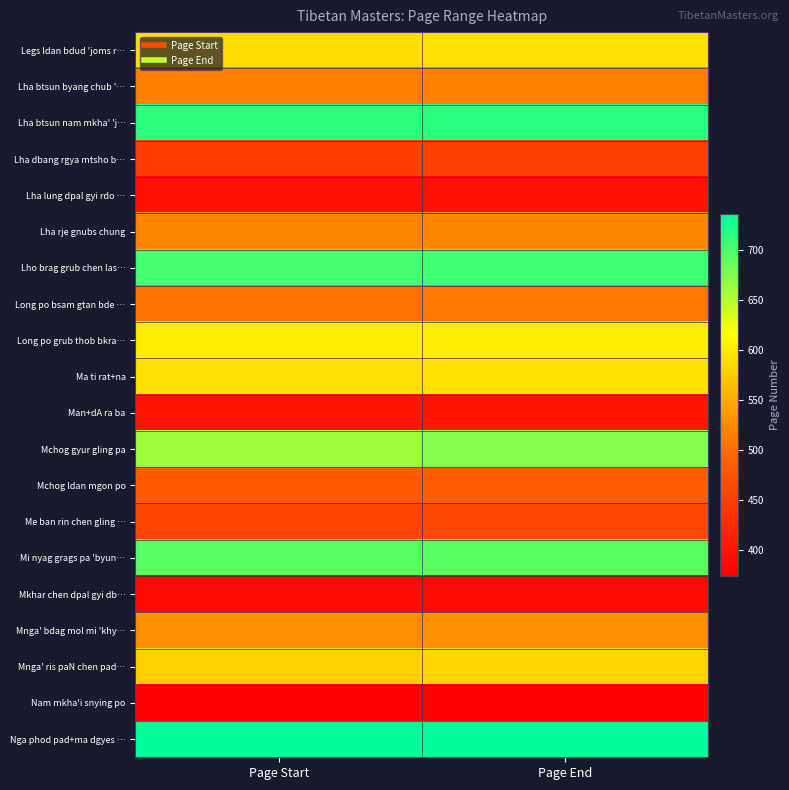

What is the maximum value shown in the chart?

736